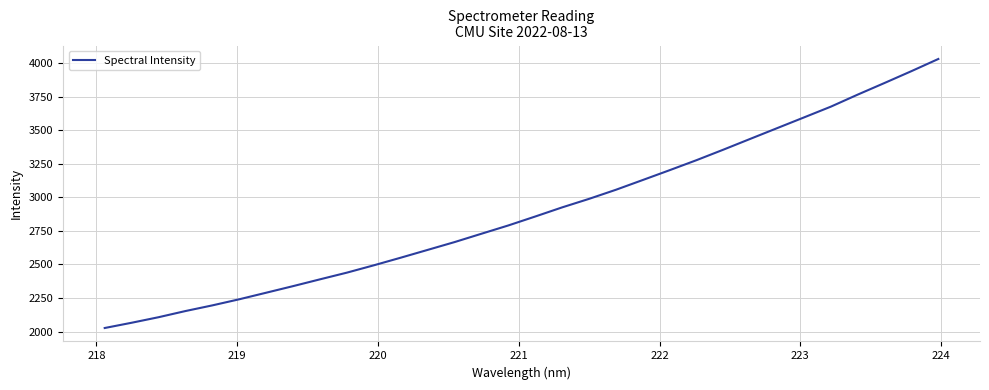

What is the minimum value shown in the chart?

2026.5